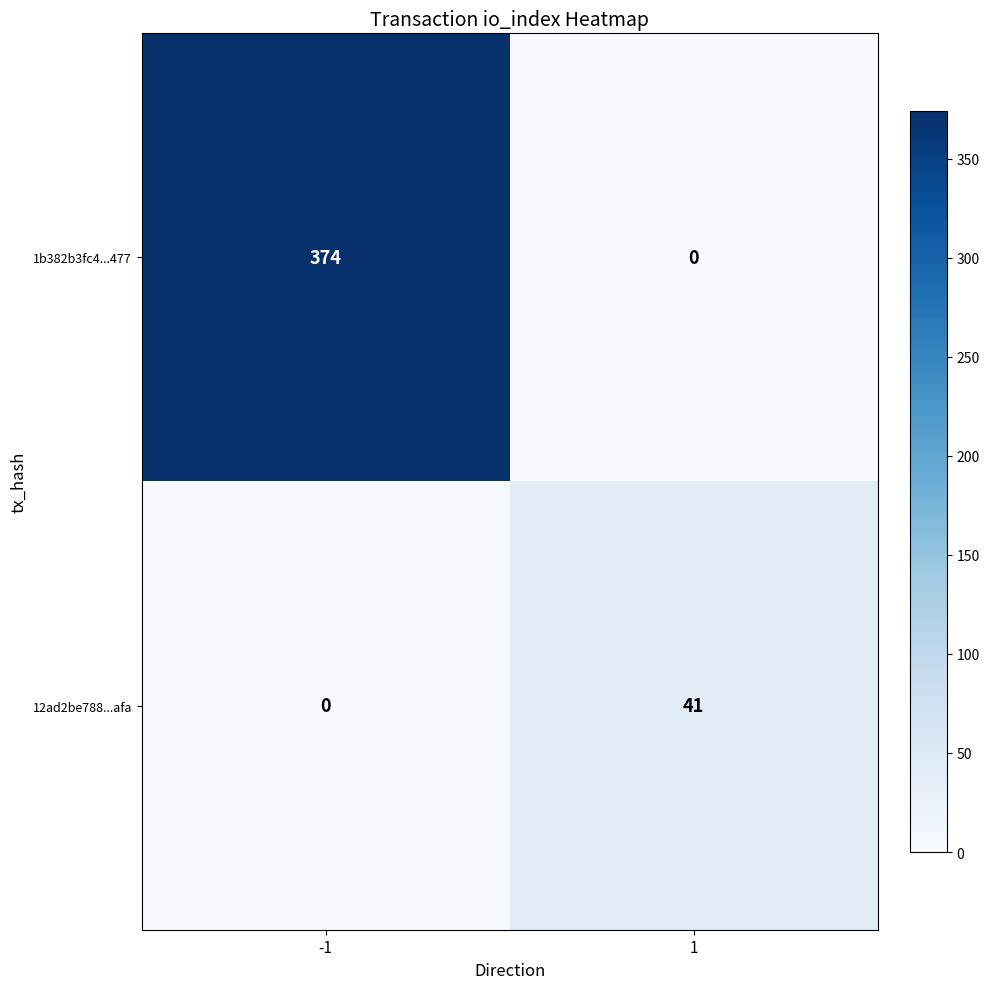

Rank the series at -1 from lowest to highest value.

12ad2be788...afa, 1b382b3fc4...477